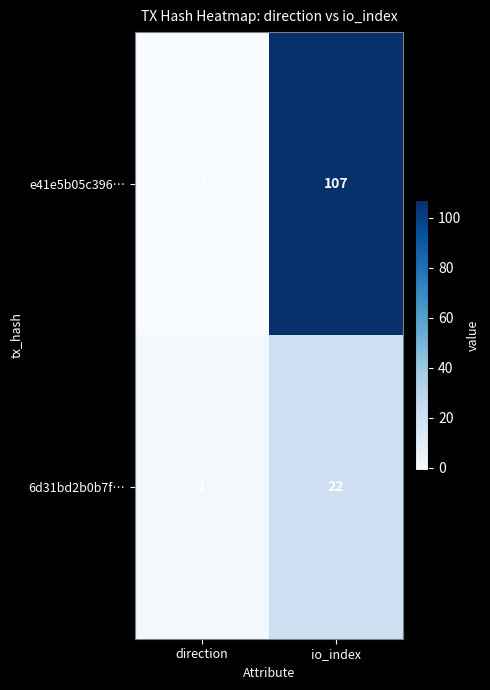

Rank the series by their maximum value, from lowest to highest.

6d31bd2b0b7f…, e41e5b05c396…